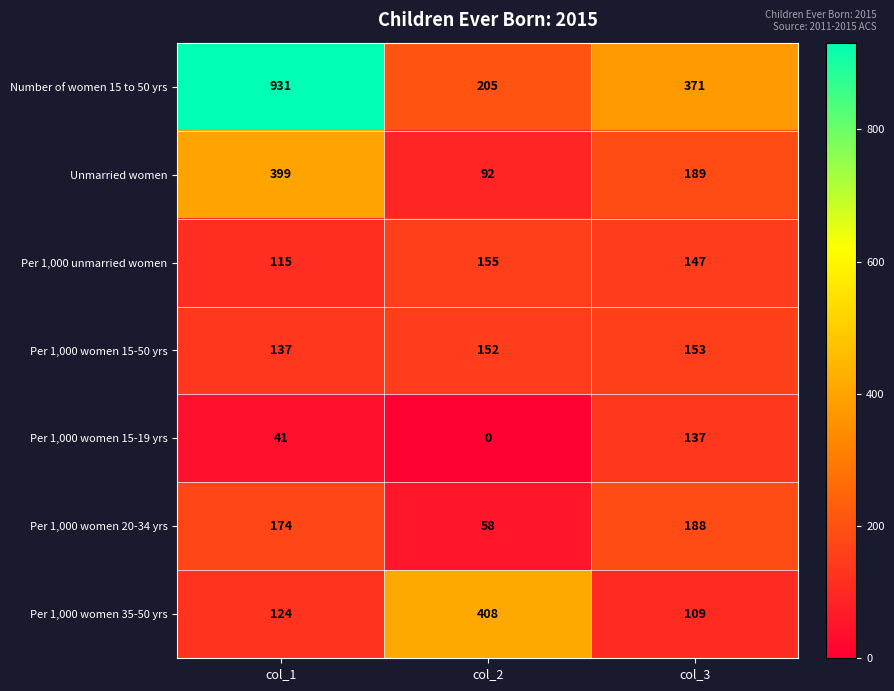

At col_2, list the series in order from smallest to largest.

Per 1,000 women 15-19 yrs, Per 1,000 women 20-34 yrs, Unmarried women, Per 1,000 women 15-50 yrs, Per 1,000 unmarried women, Number of women 15 to 50 yrs, Per 1,000 women 35-50 yrs